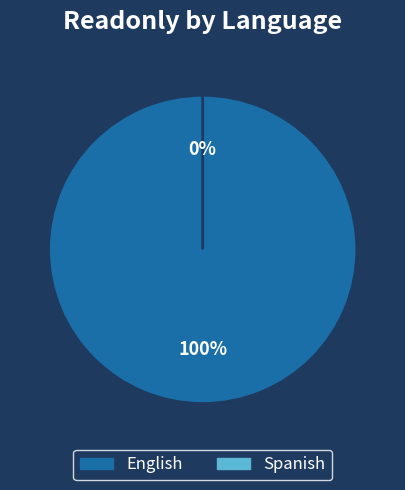

True or false: Spanish accounts for 1% of the total.

False